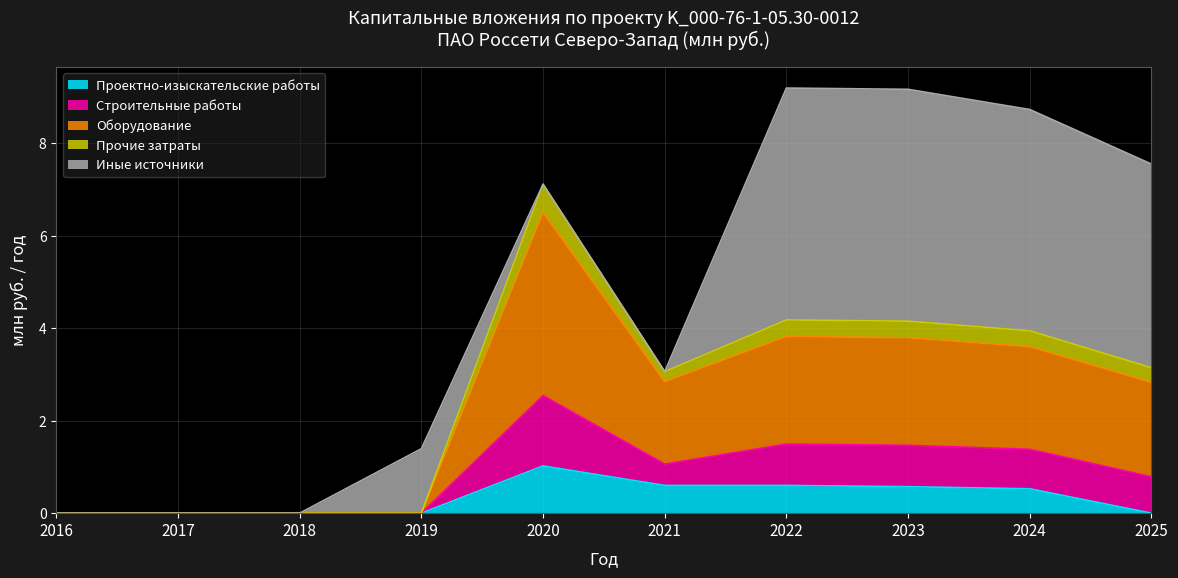

What is the total value across all series at 2020?

7.1